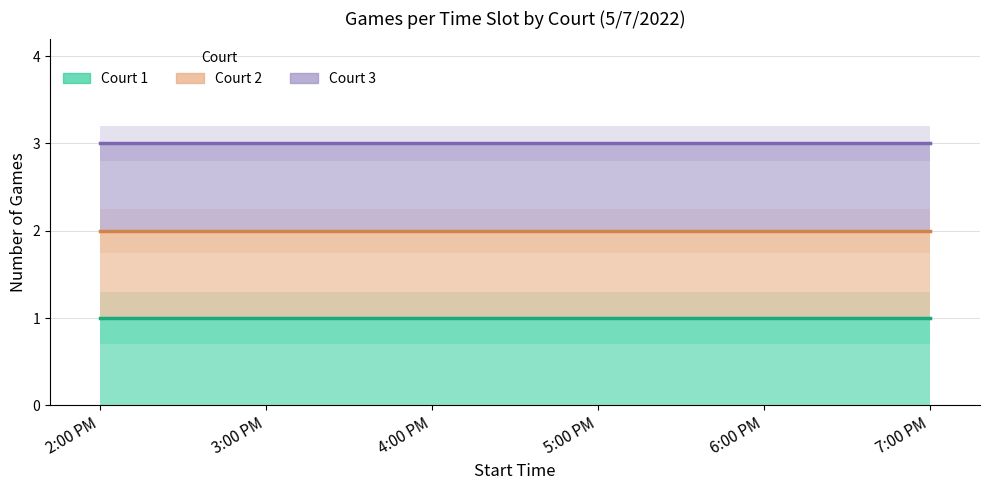

What is the value of the Court 3 point at the 1st from the left?

3